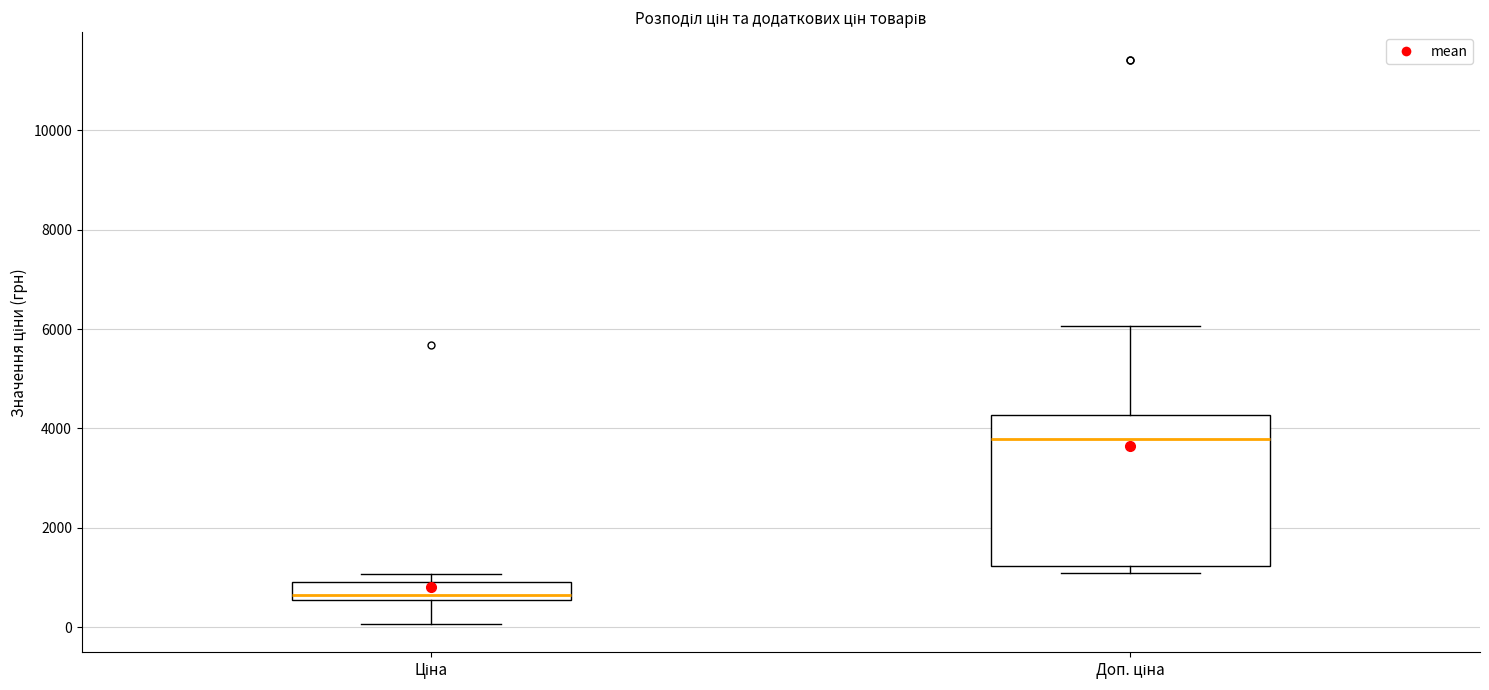

Reading left to right, read every box against the y-axis: the position of its median line, the range the box covers, and the ends of its whiskers. The values are not printed on the chart, so give them approximately, as read against the axis.

Ціна: median 600 (just above the box's lower edge), box 600 to 1000, whiskers 0 to 1000 (just above the box's upper edge)
Доп. ціна: median 3800, box 1200 to 4200, whiskers 1000 to 6000